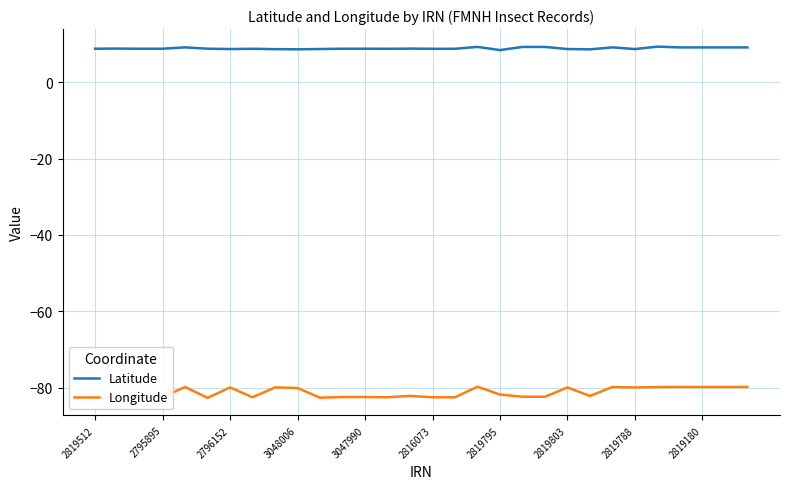

Rank the series by their maximum value, from lowest to highest.

Longitude, Latitude